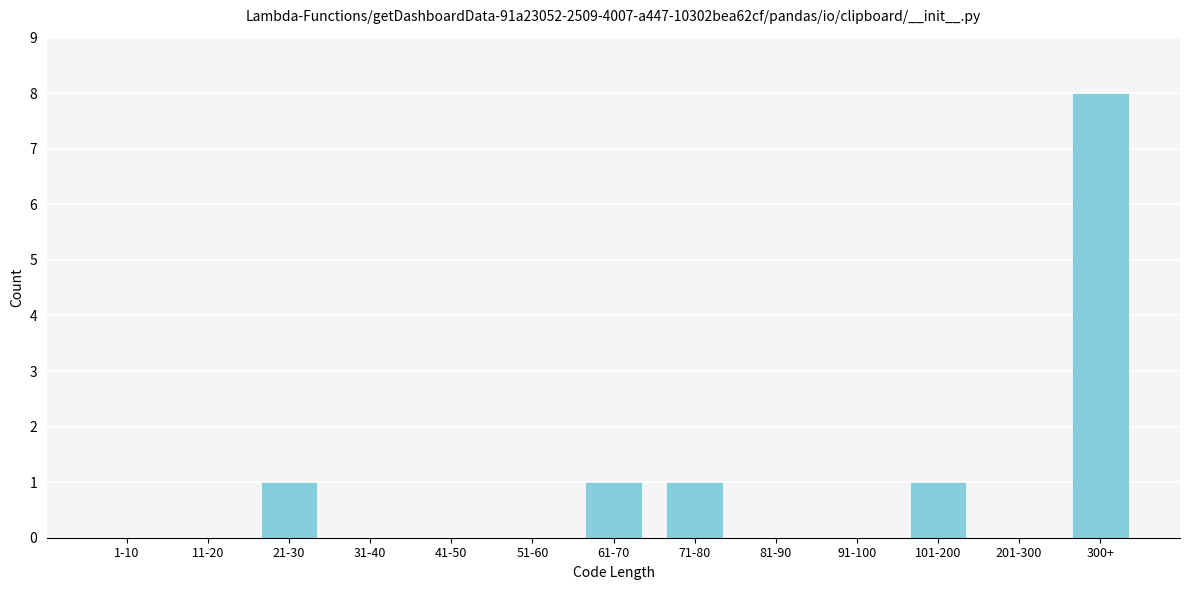

Reading left to right, transcribe all the data shown in this chart.

1-10=0	11-20=0	21-30=1	31-40=0	41-50=0	51-60=0	61-70=1	71-80=1	81-90=0	91-100=0	101-200=1	201-300=0	300+=8